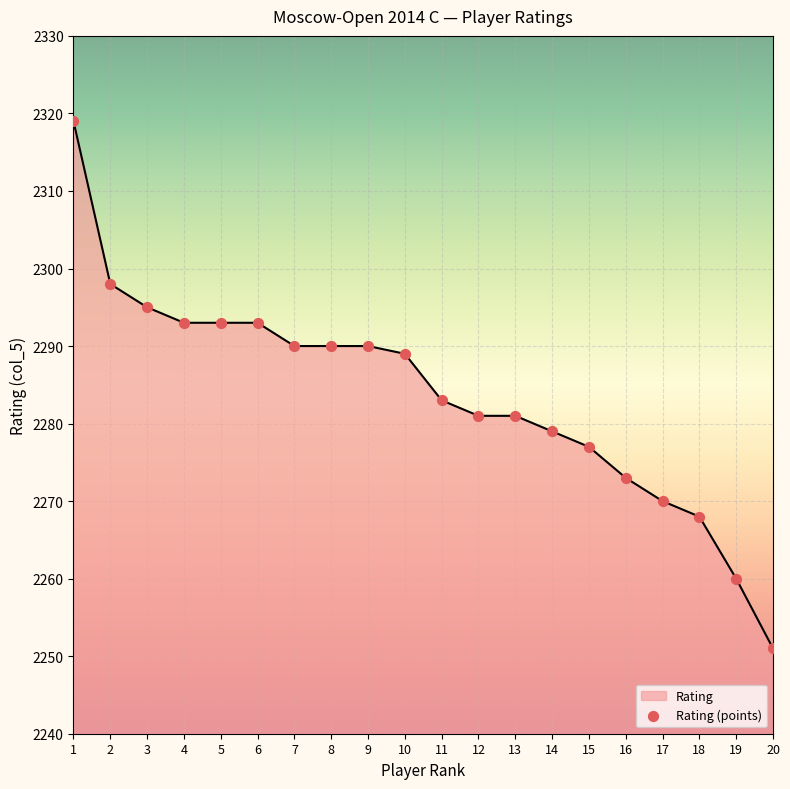

Approximately how many times larger is the value at 20 compared to 6?

1.0